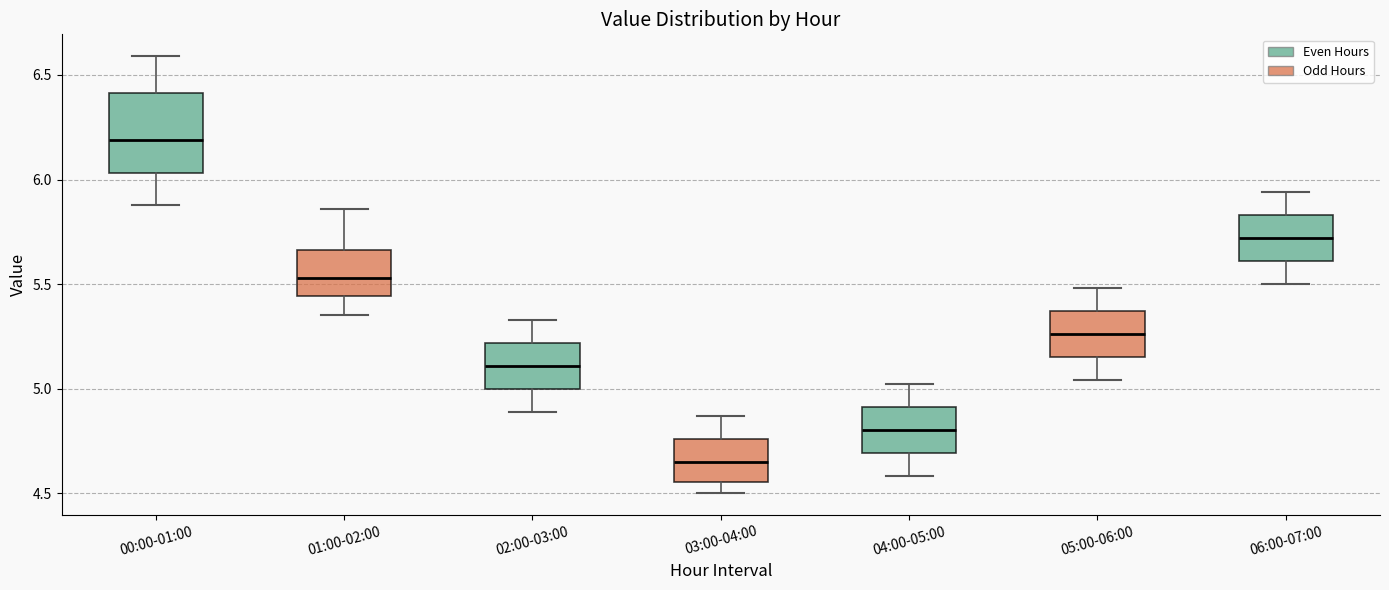

Which box has the highest median line?

00:00-01:00